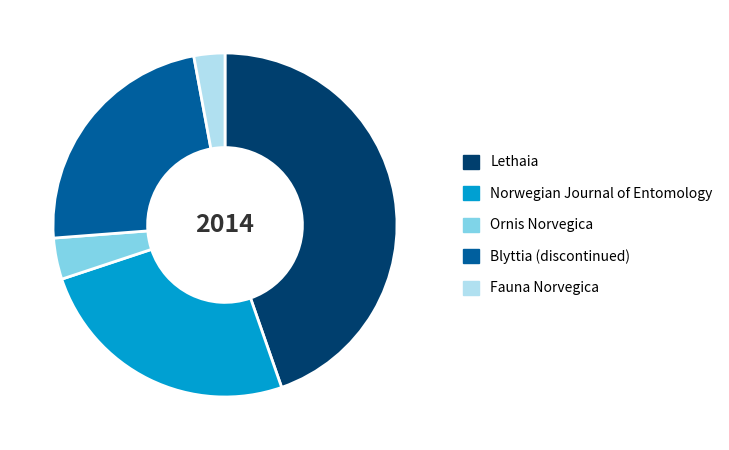

Does Ornis Norvegica account for over 50% of the chart?

No